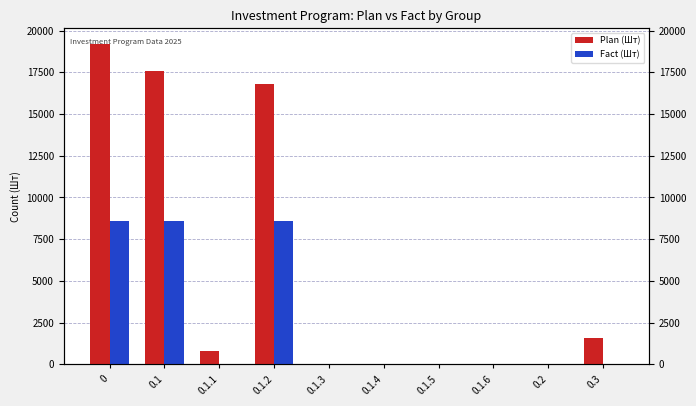

What position from the right is 0.1.4?

5